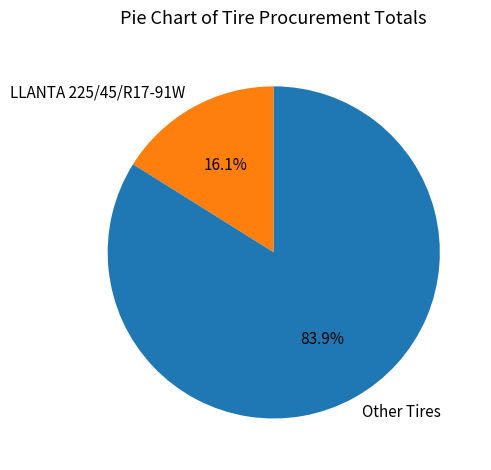

Is there any slice that represents more than half of the pie?

Yes